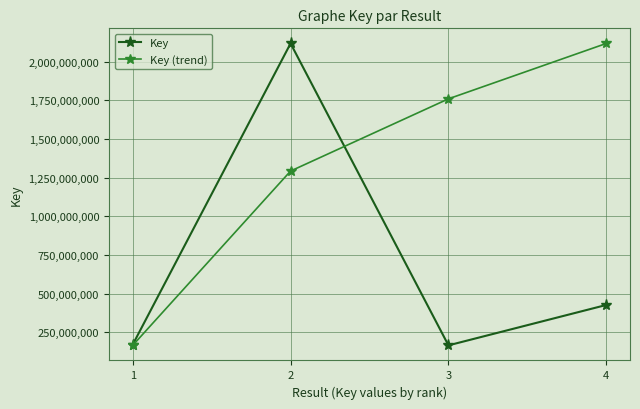

What is the total value across all series at 2?

3409359721.7